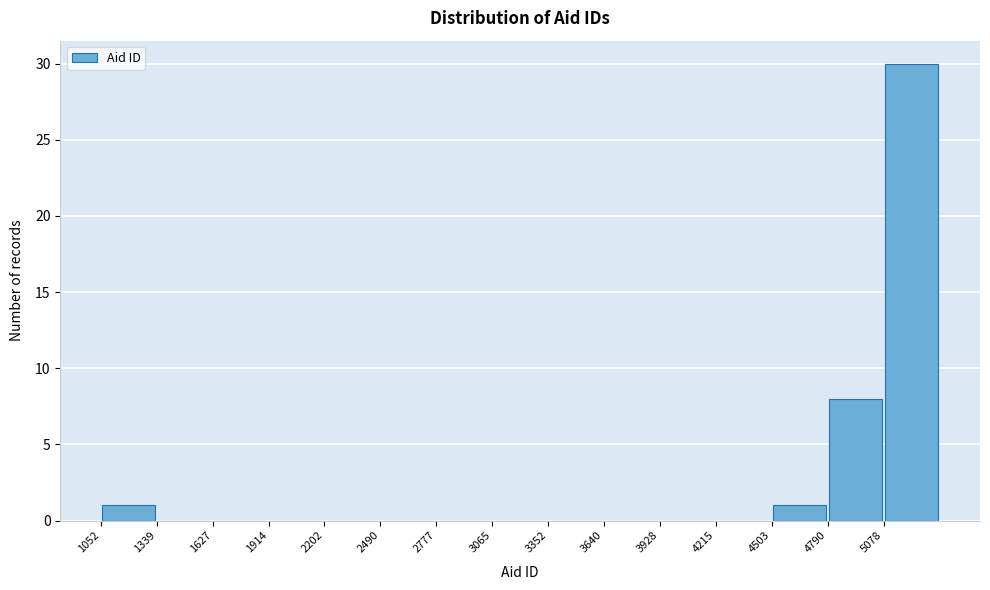

Reading left to right, list every bar in this chart as the range it spans on the x-axis followed by its height. Neither the bar edges nor the heights are printed on the chart, so give them approximately, as read against the axes.

1050 to 1350: 1
1350 to 1650: 0
1650 to 1900: 0
1900 to 2200: 0
2200 to 2500: 0
2500 to 2800: 0
2800 to 3050: 0
3050 to 3350: 0
3350 to 3650: 0
3650 to 3950: 0
3950 to 4200: 0
4200 to 4500: 0
4500 to 4800: 1
4800 to 5100: 8
5100 to 5350: 30